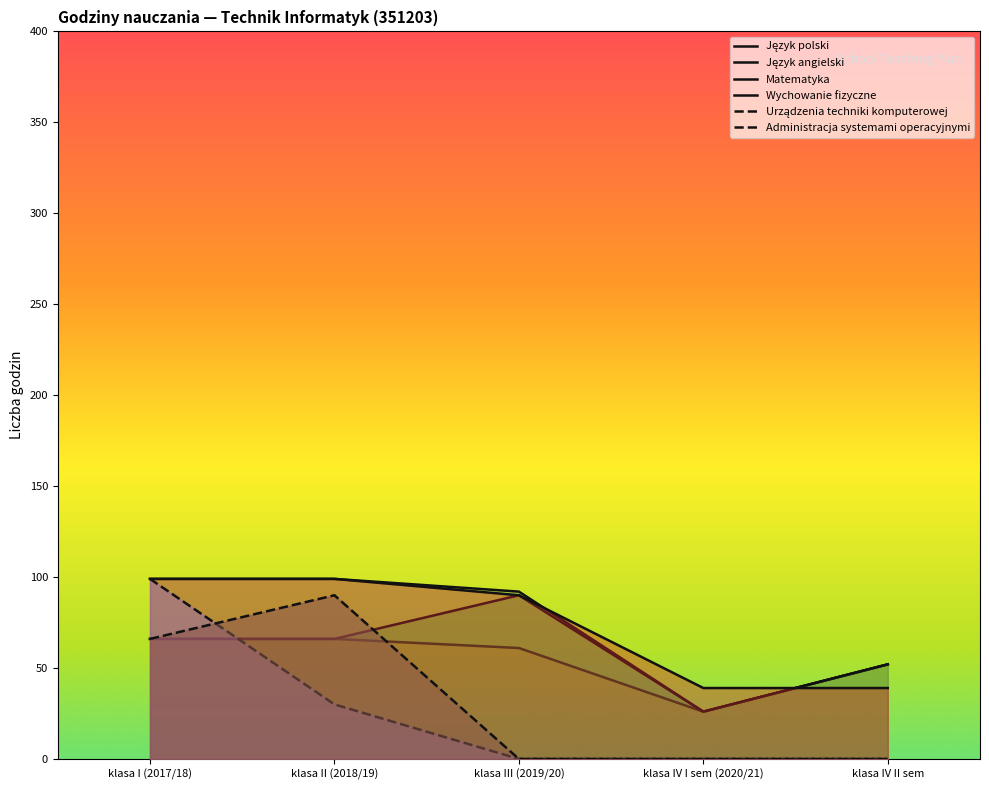

What is the approximate value of Wychowanie fizyczne at klasa II (2018/19), to the nearest 5?

100